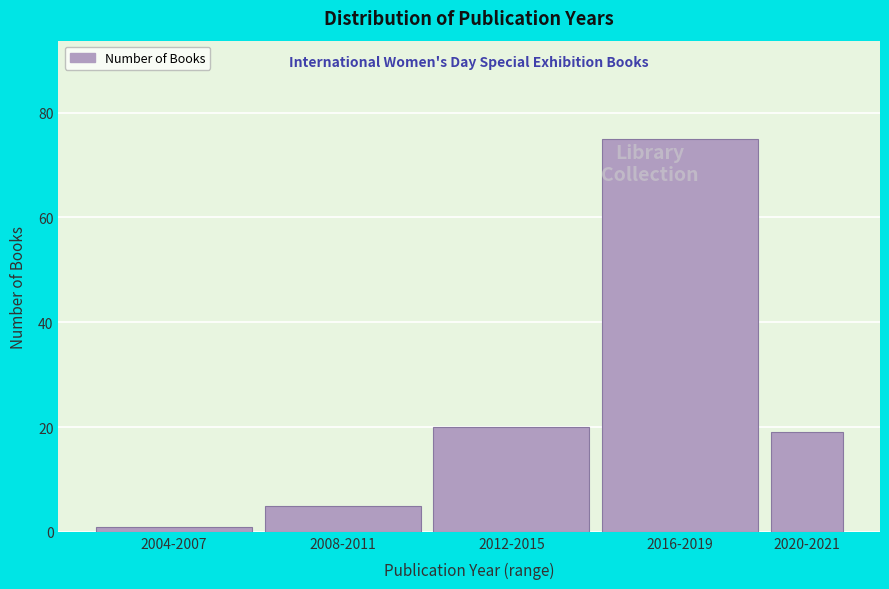

Reading left to right, extract all data points from this chart.

2004-2007=1	2008-2011=5	2012-2015=20	2016-2019=75	2020-2021=19